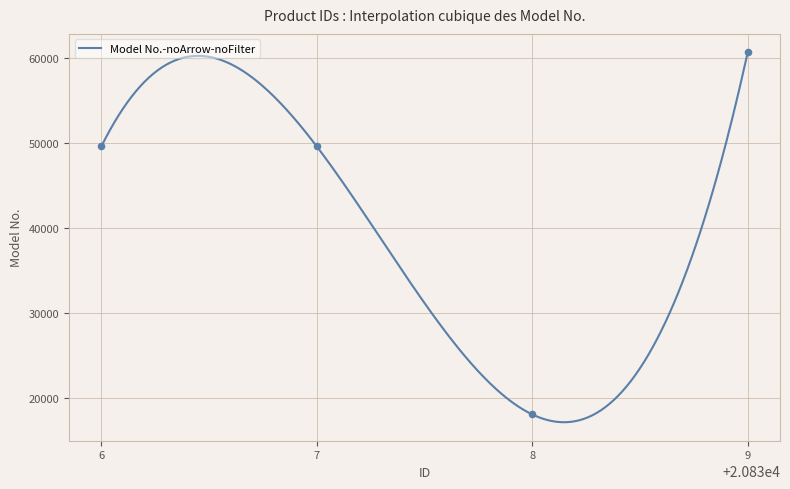

What is the maximum value for Model No.-noArrow-noFilter?

60613.0